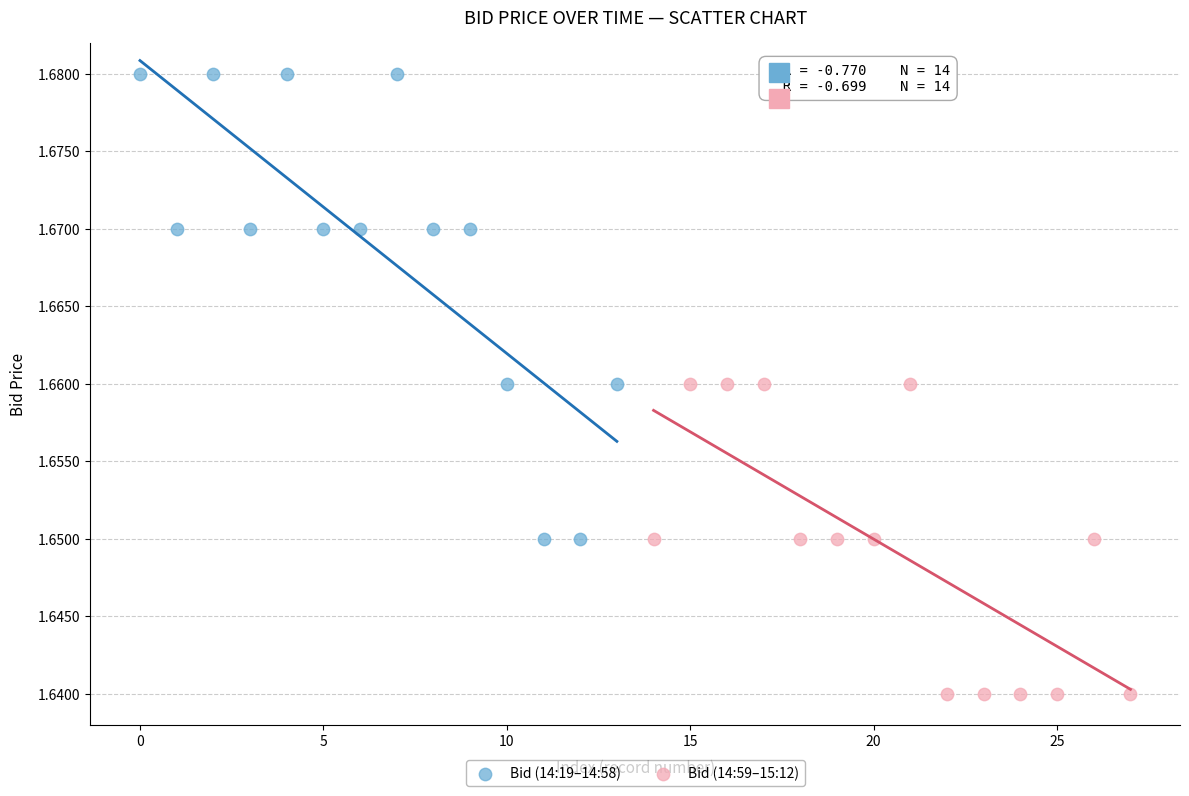

Which series reaches the maximum Y coordinate?

Bid (14:19–14:58)